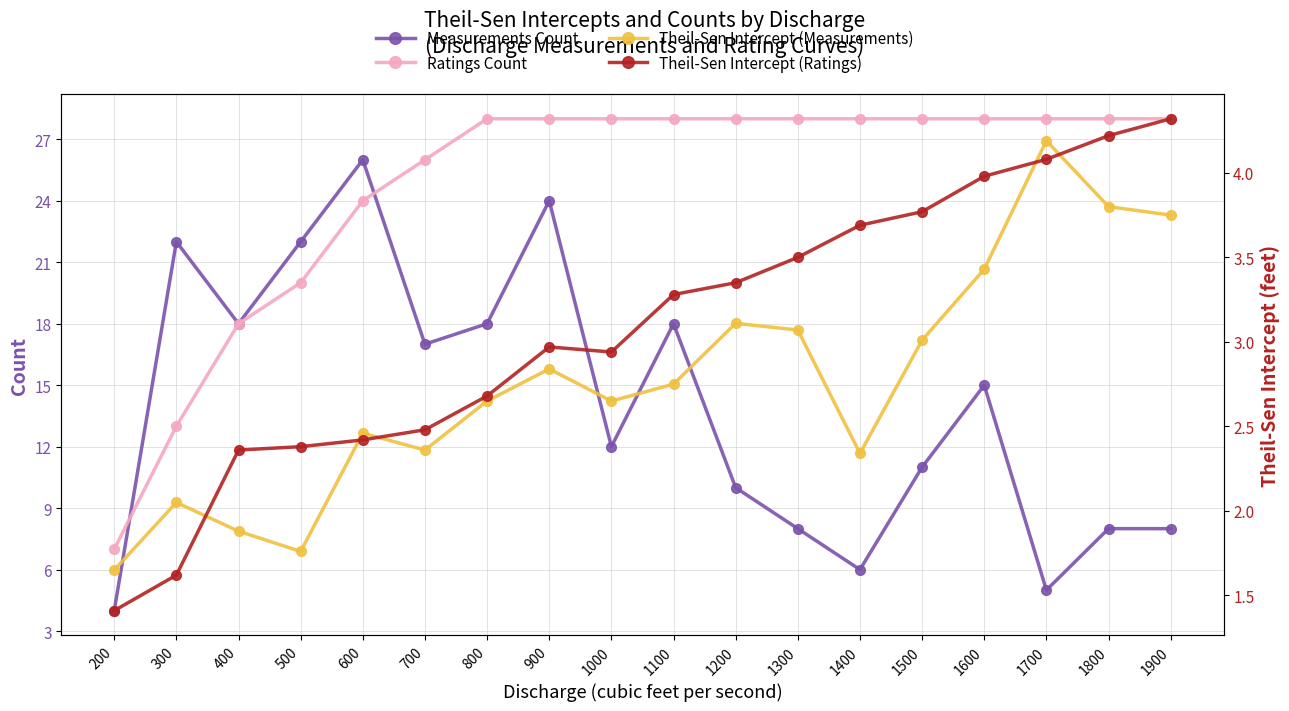

What is the value of the Theil-Sen Intercept (Measurements) point at the 17th from the left?

3.8